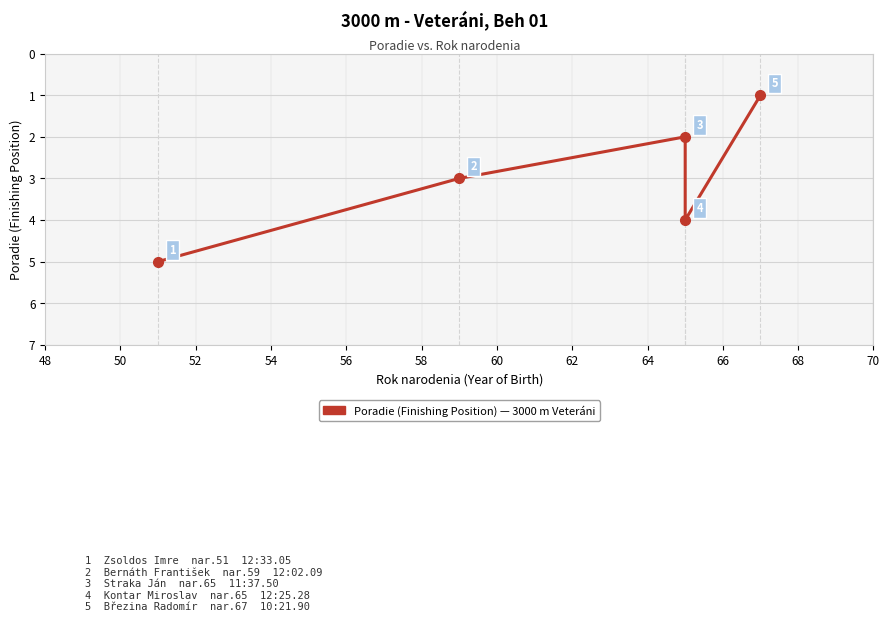

What is the average value?

3